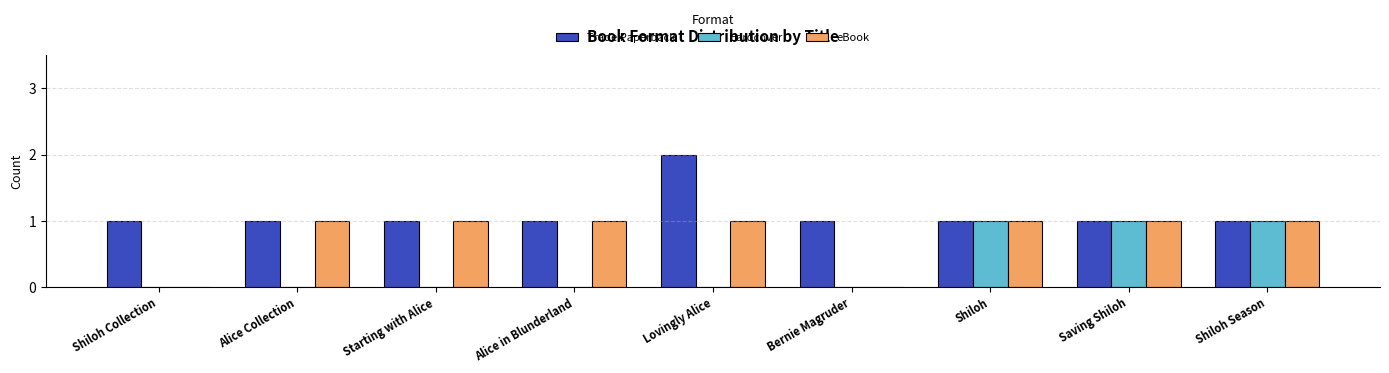

What is the highest value of the Trade Paperback series?

2